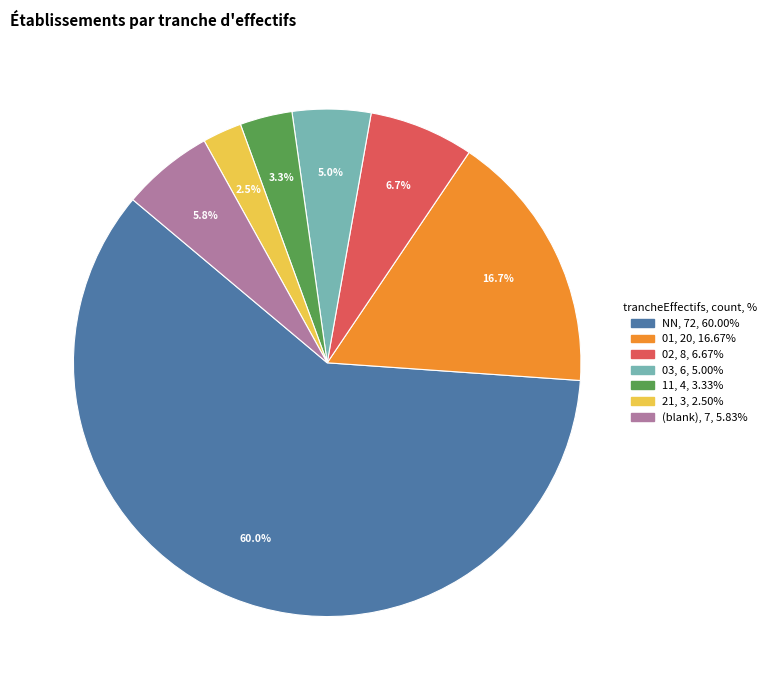

Is there a majority slice in this chart?

Yes